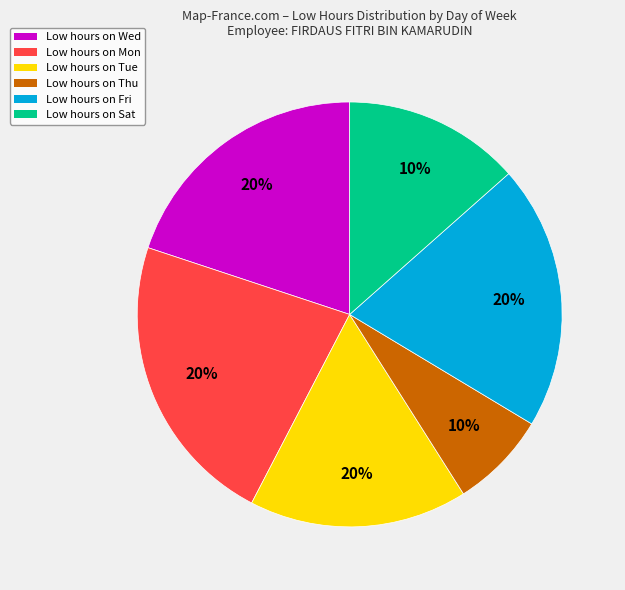

Is 8 Sat the majority of the pie?

No